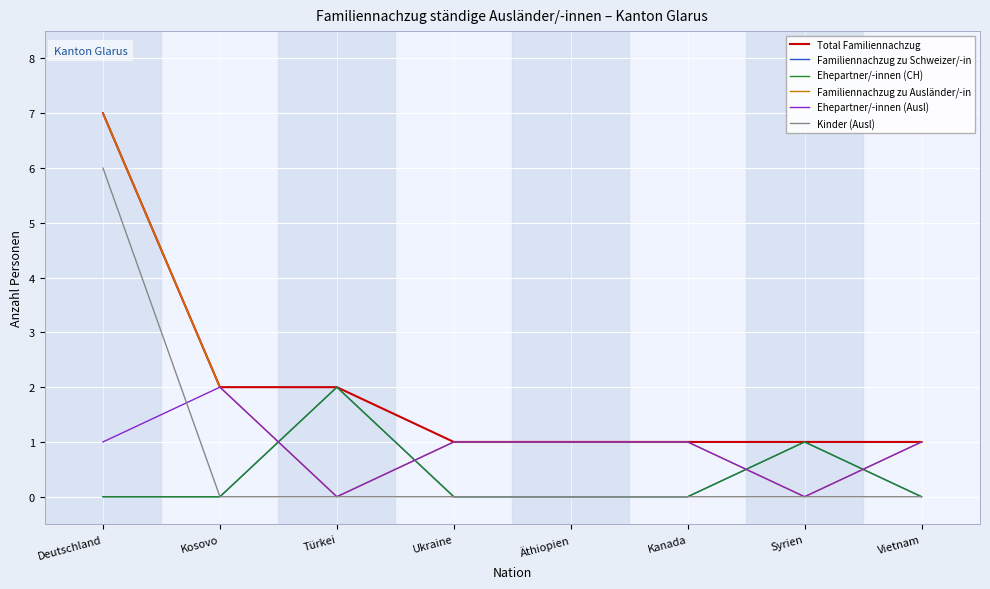

Does the chart display data point markers on the line(s)?

No